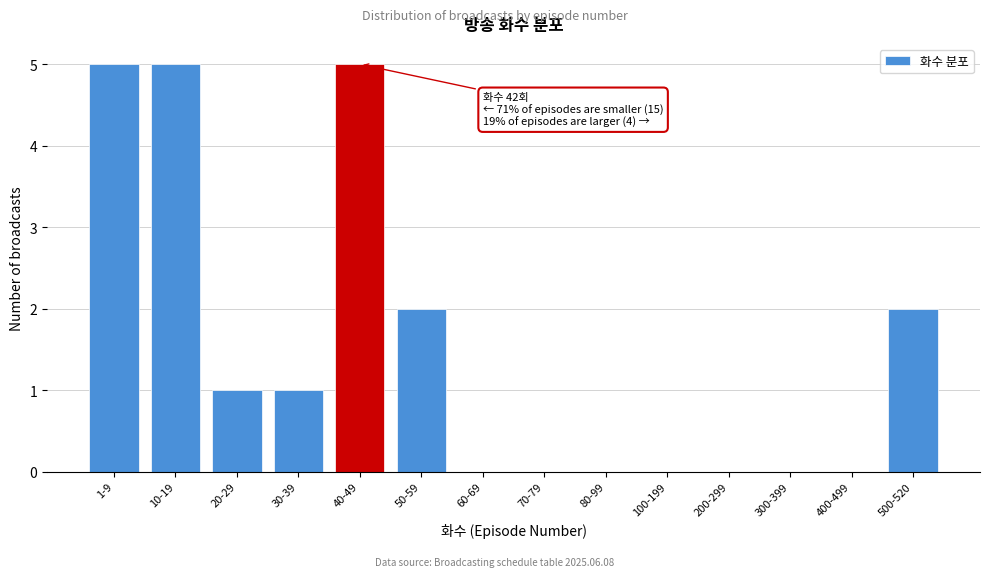

Reading right to left, extract all data points from this chart.

500-520=2	400-499=0	300-399=0	200-299=0	100-199=0	80-99=0	70-79=0	60-69=0	50-59=2	40-49=5	30-39=1	20-29=1	10-19=5	1-9=5